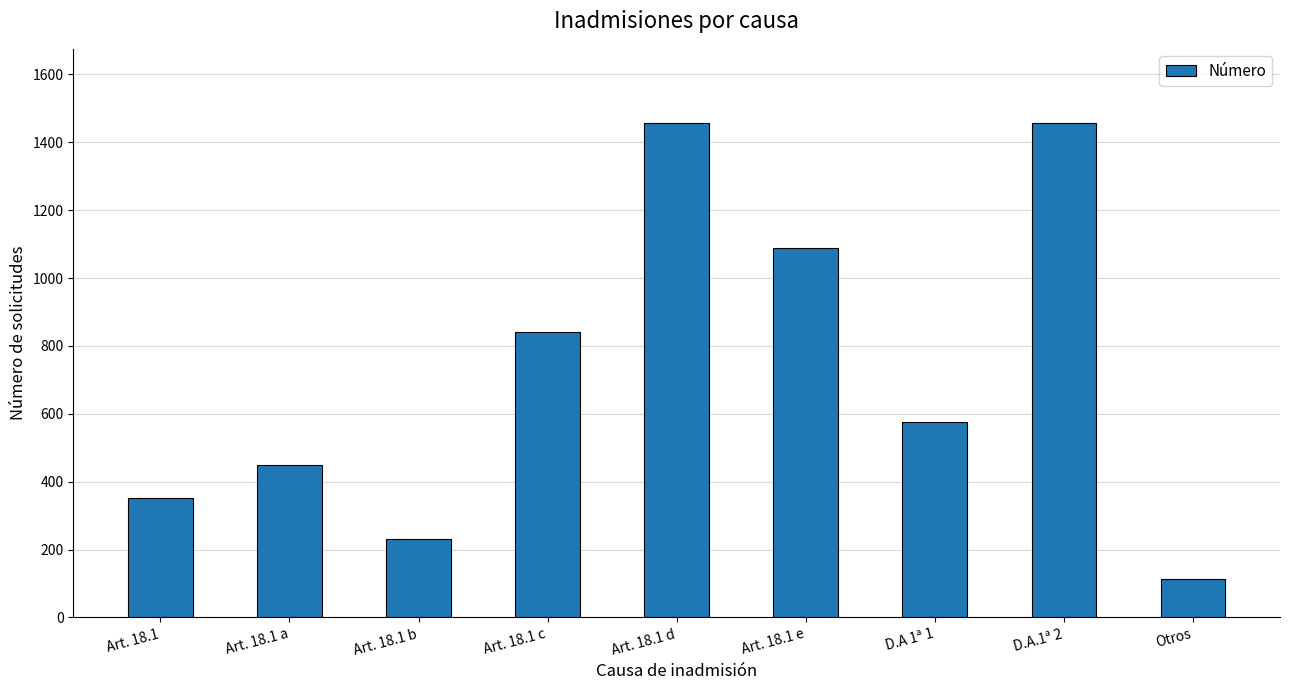

What is the change in value from Art. 18.1 b to Art. 18.1 c?

+609